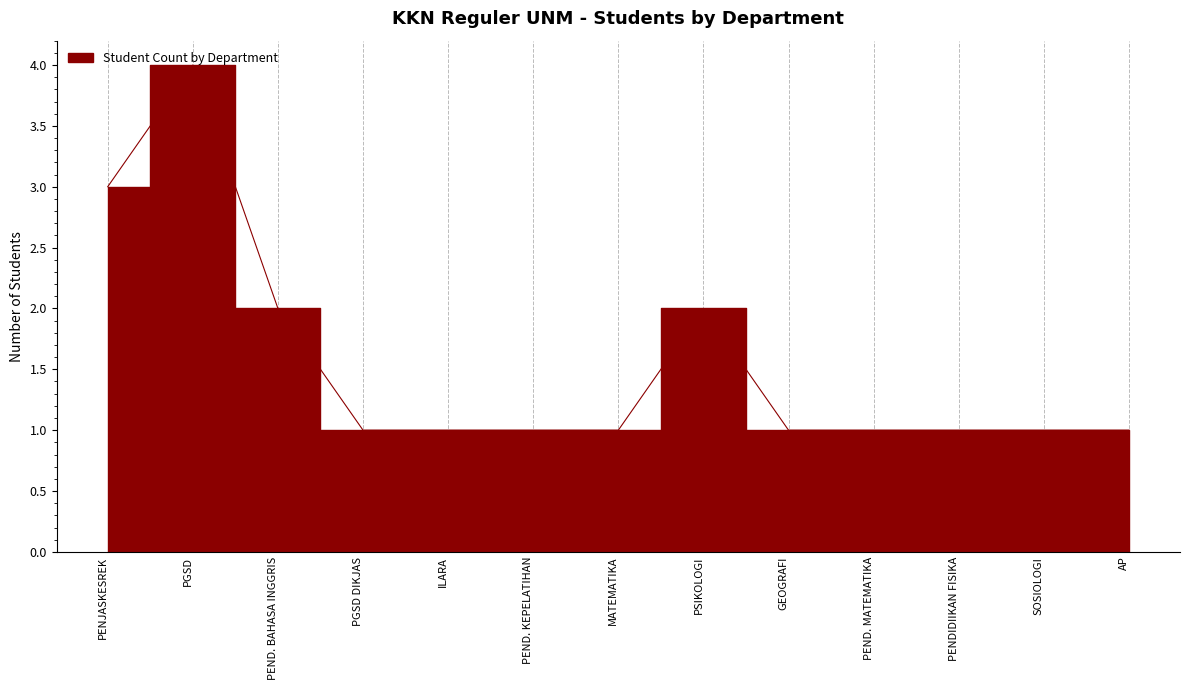

How many distinct data groups are displayed?

1